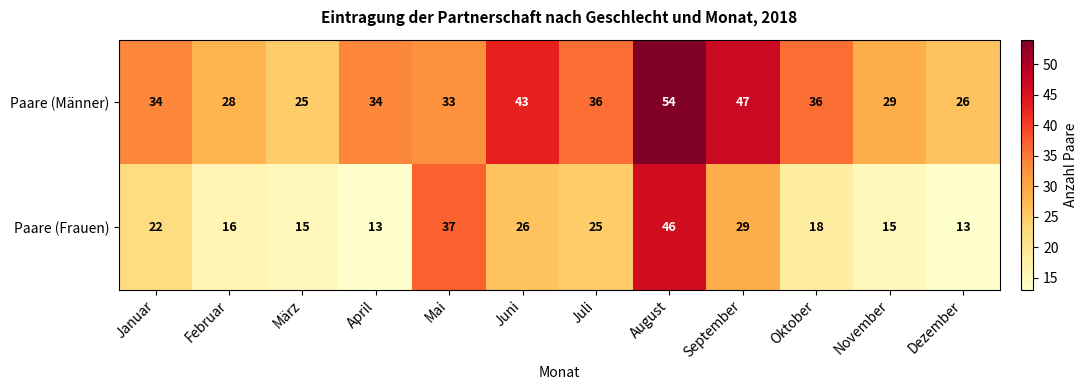

Which category has the highest value across all series?

August